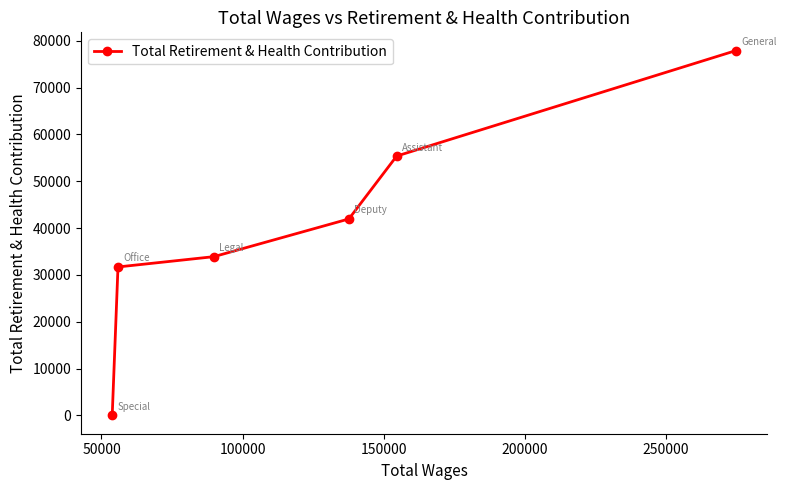

How many data points are above 41960?

2